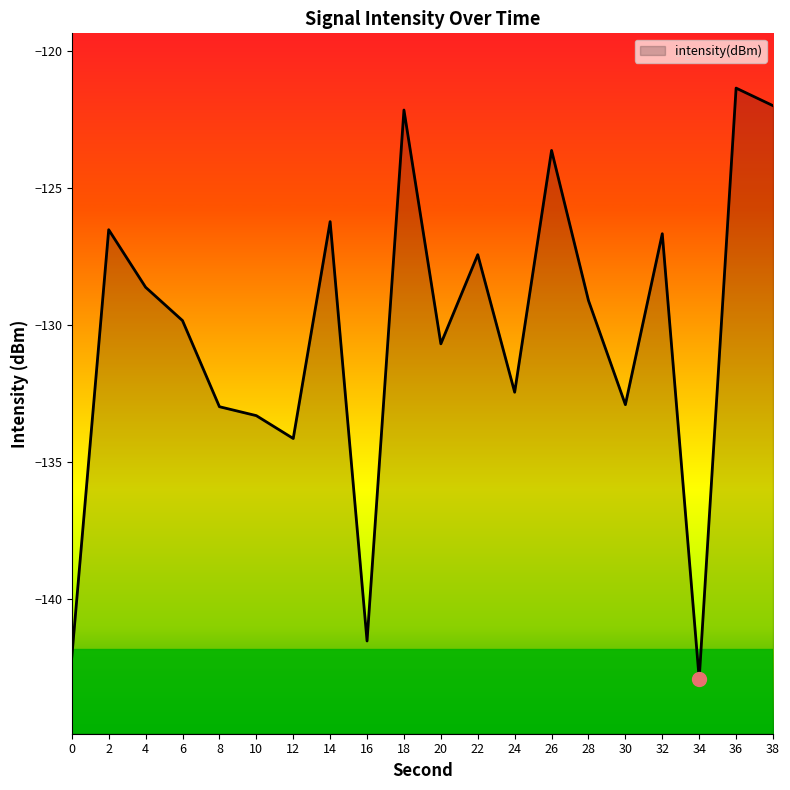

True or false: the data has more than 0 interior local peaks.

True